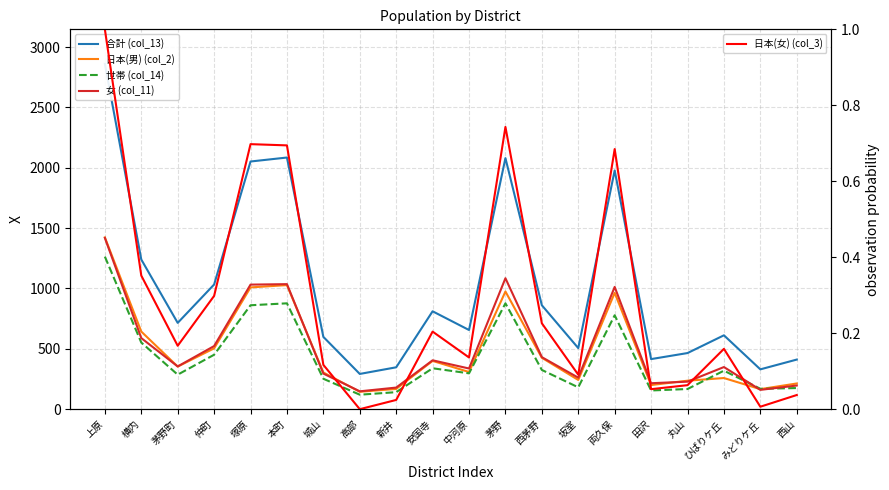

What is the sum of all 女 (col_11) values?

10255.0